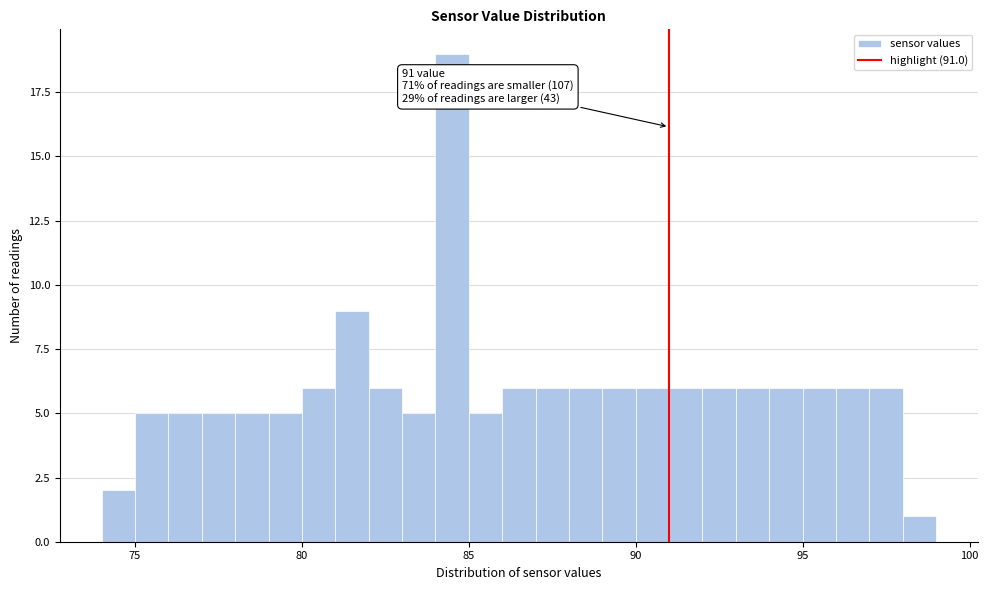

Read against the x-axis, roughly where is the centre of the tallest bar?

84.5